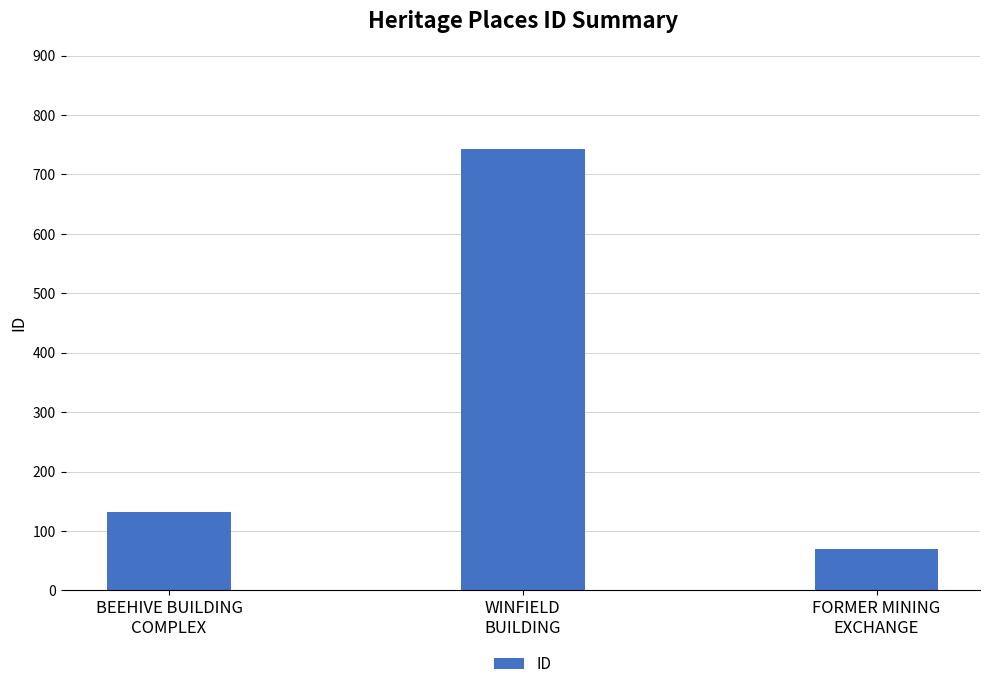

At which label is the value closest to 406?

BEEHIVE BUILDING
COMPLEX